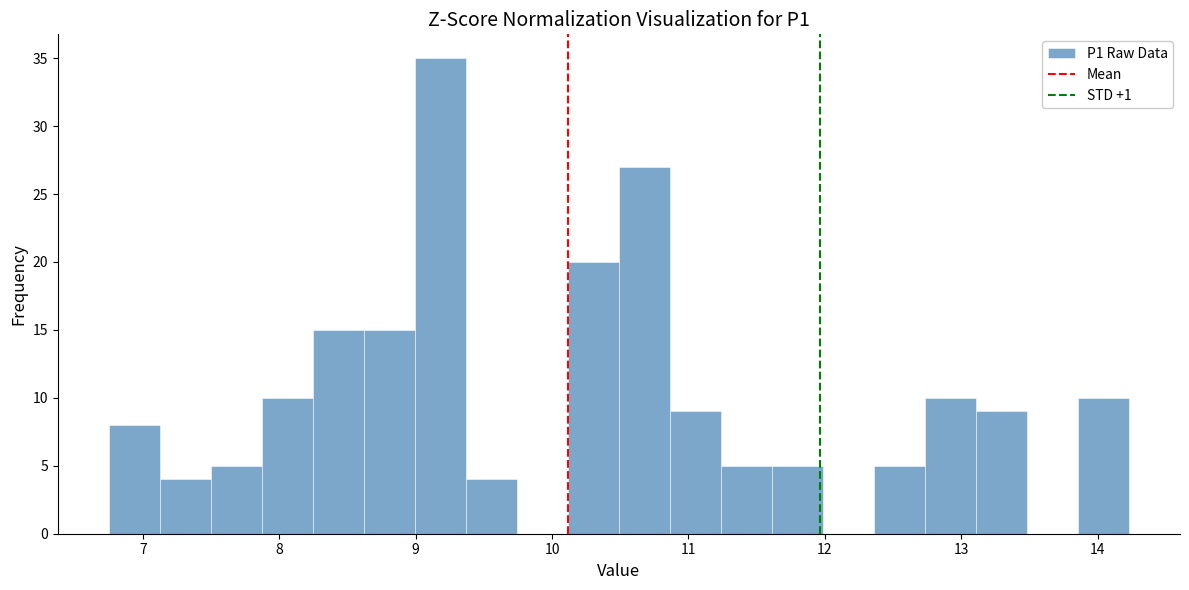

Around what value on the x-axis is the tallest bar? Give the approximate position of its centre, as read against the axis.

9.2